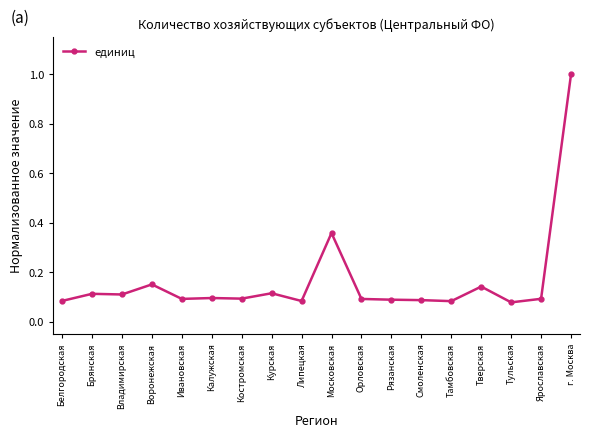

What is the difference between the maximum and minimum values?

0.9